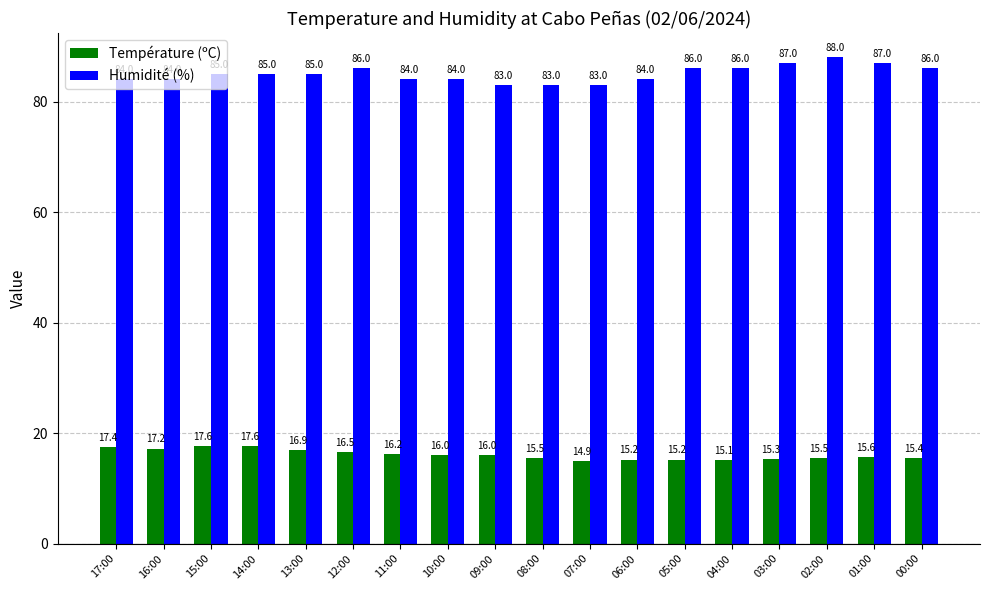

What is the difference between the highest and lowest values at 07:00?

68.1